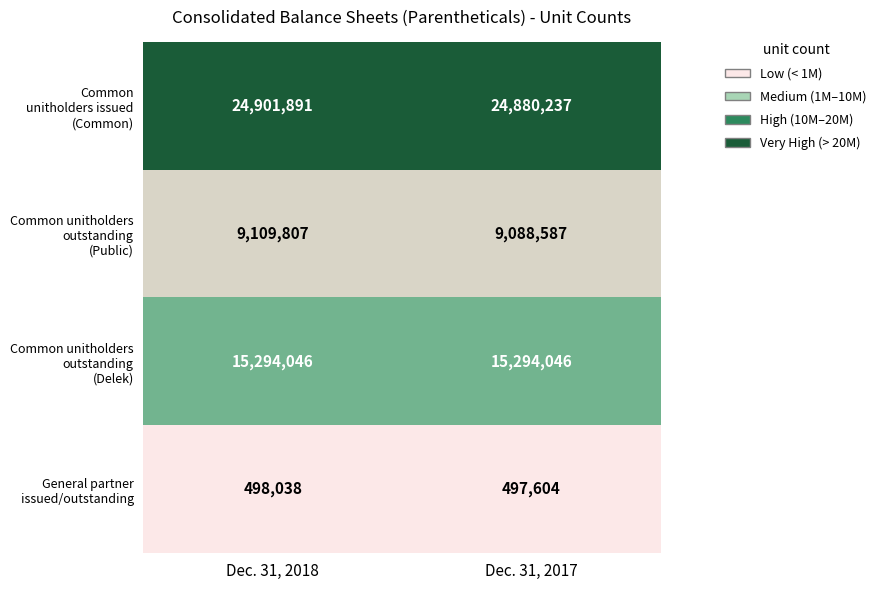

What is the total value across all series at Dec. 31, 2018?

49803782